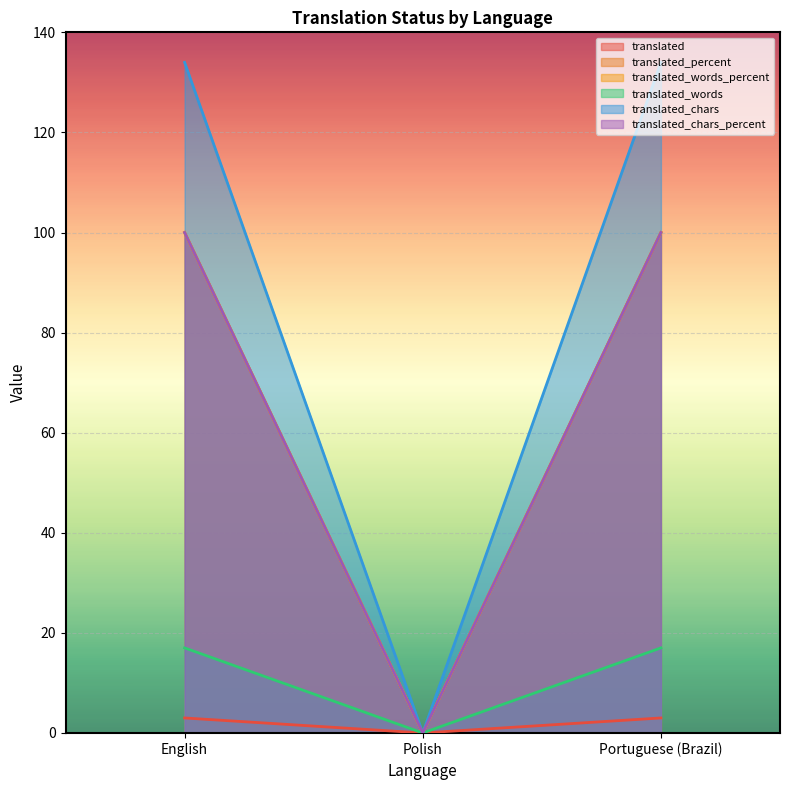

Which series has the largest total across all categories?

translated_chars